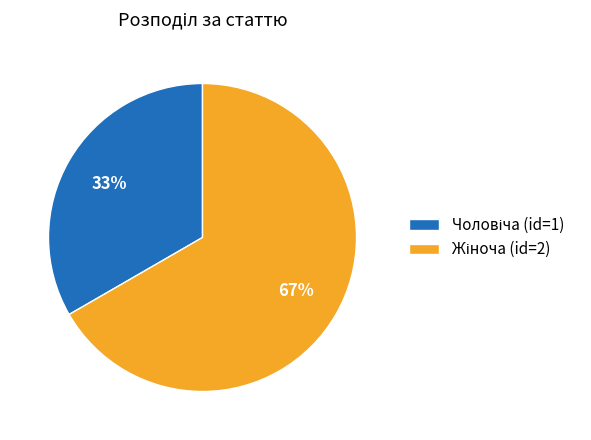

Is there a majority slice in this chart?

Yes